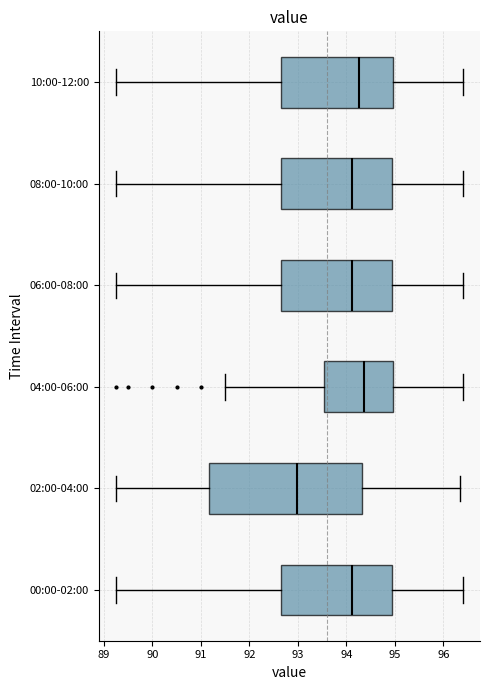

Reading bottom to top, read every box against the x-axis: the position of its median line, the range the box covers, and the ends of its whiskers. The values are not printed on the chart, so give them approximately, as read against the axis.

00:00-02:00: median 94.1, box 92.6 to 94.9, whiskers 89.3 to 96.4
02:00-04:00: median 93.0, box 91.2 to 94.3, whiskers 89.3 to 96.3
04:00-06:00: median 94.4, box 93.5 to 95.0, whiskers 91.5 to 96.4
06:00-08:00: median 94.1, box 92.6 to 94.9, whiskers 89.3 to 96.4
08:00-10:00: median 94.1, box 92.6 to 94.9, whiskers 89.3 to 96.4
10:00-12:00: median 94.3, box 92.6 to 95.0, whiskers 89.3 to 96.4